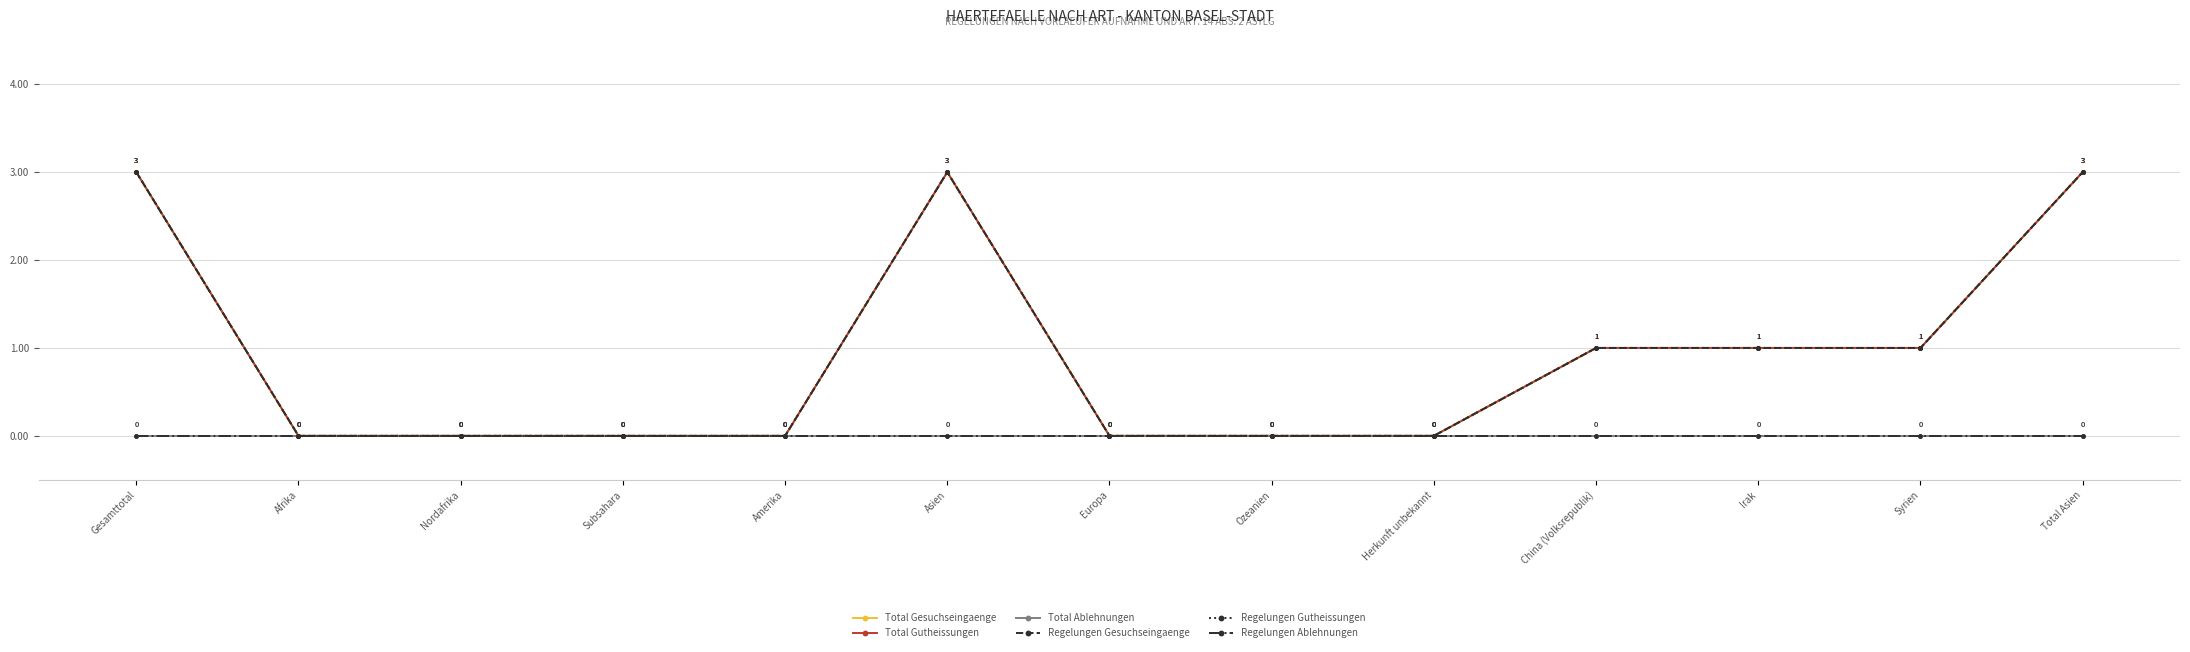

What is the maximum value shown in the chart?

3